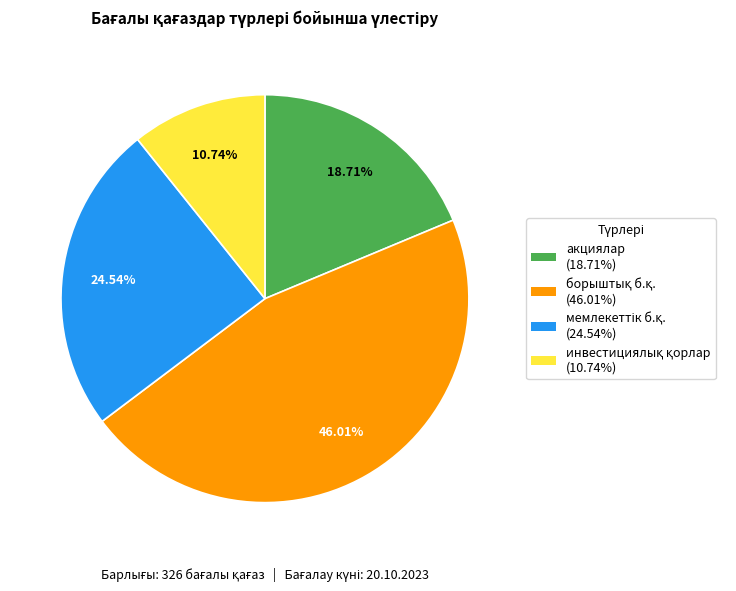

Does any single category account for the majority?

No